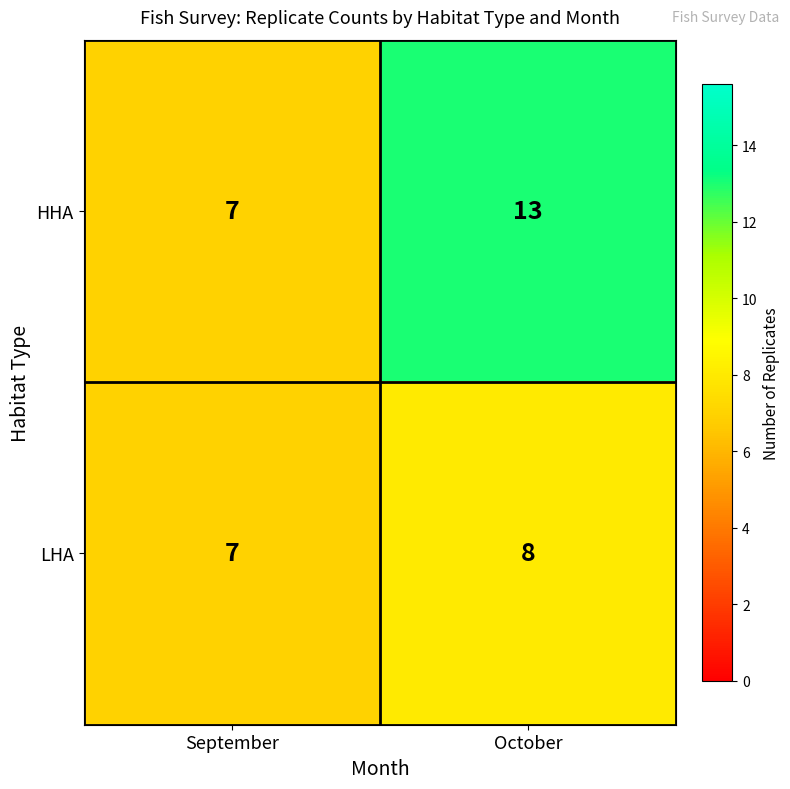

What is the sum of the LHA values at September and October?

15